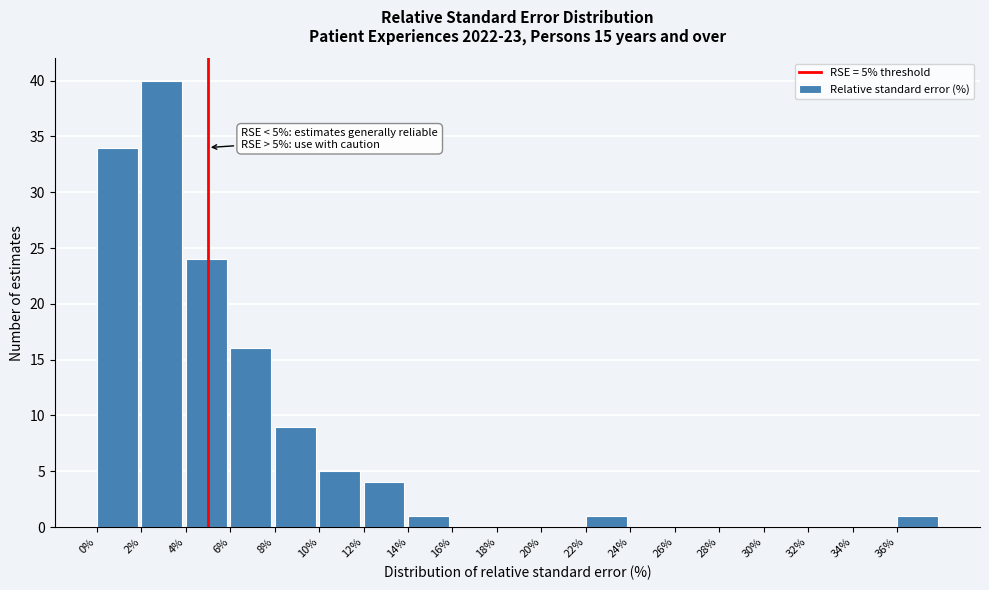

Which range on the x-axis has the tallest bar?

2 to 4